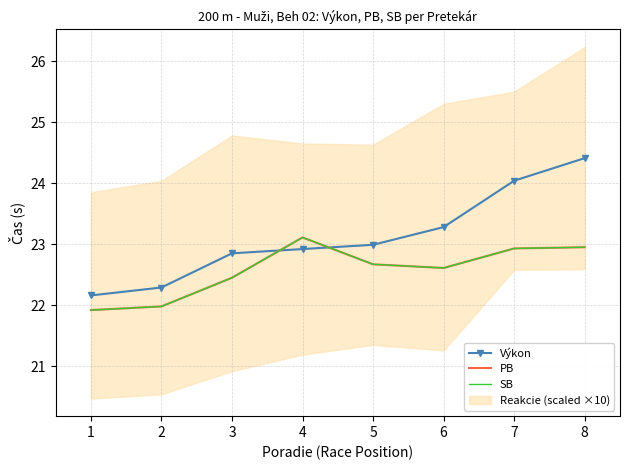

The SB series shows 38.6 at 5. True or false?

False